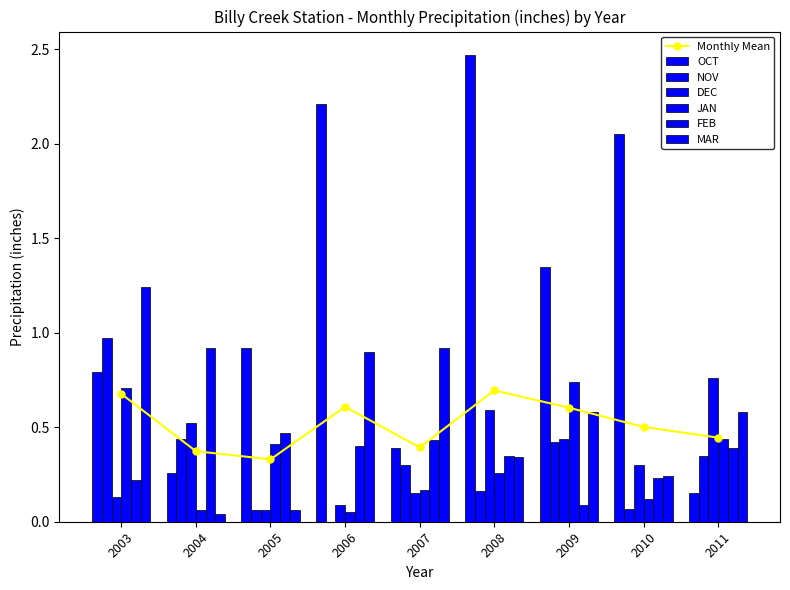

List the labels in order of JAN value, smallest first.

2006, 2004, 2010, 2007, 2008, 2005, 2011, 2003, 2009